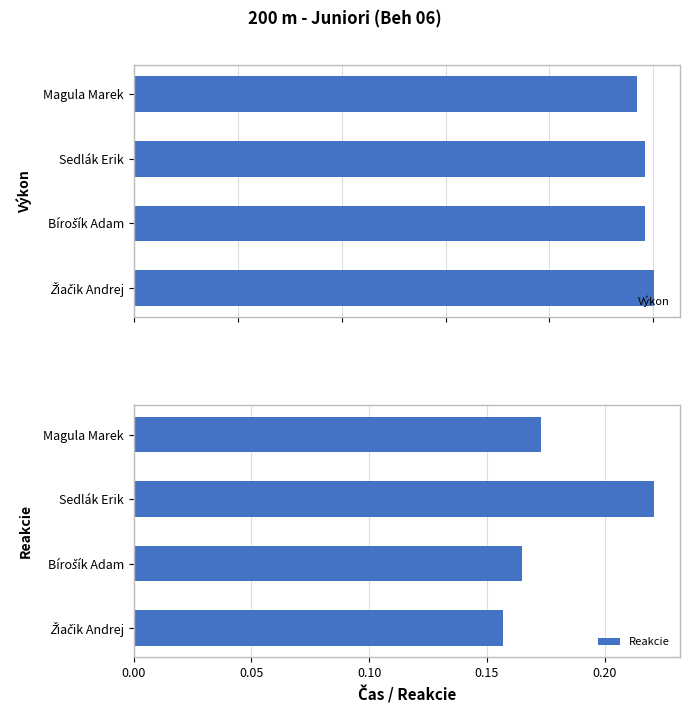

True or false: Reakcie has a value of 0.1 at 0.05.

False